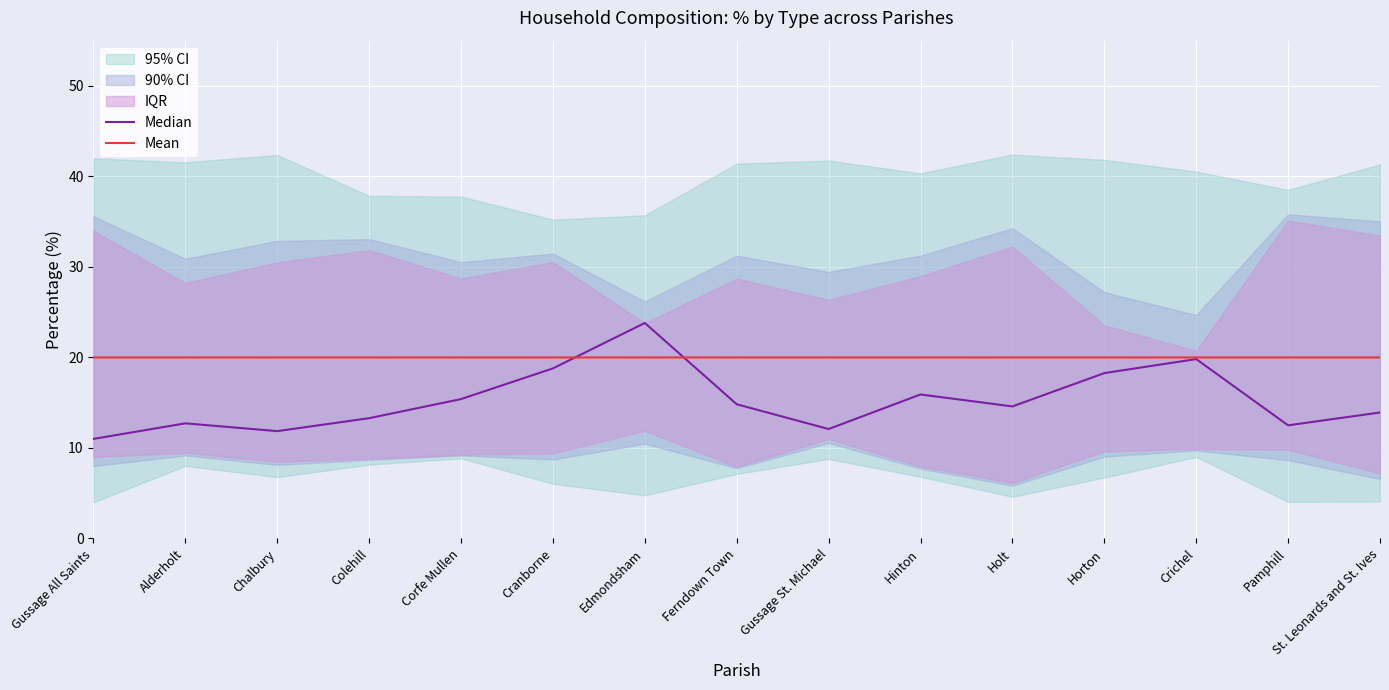

How many data points in Mean are less than 20?

5